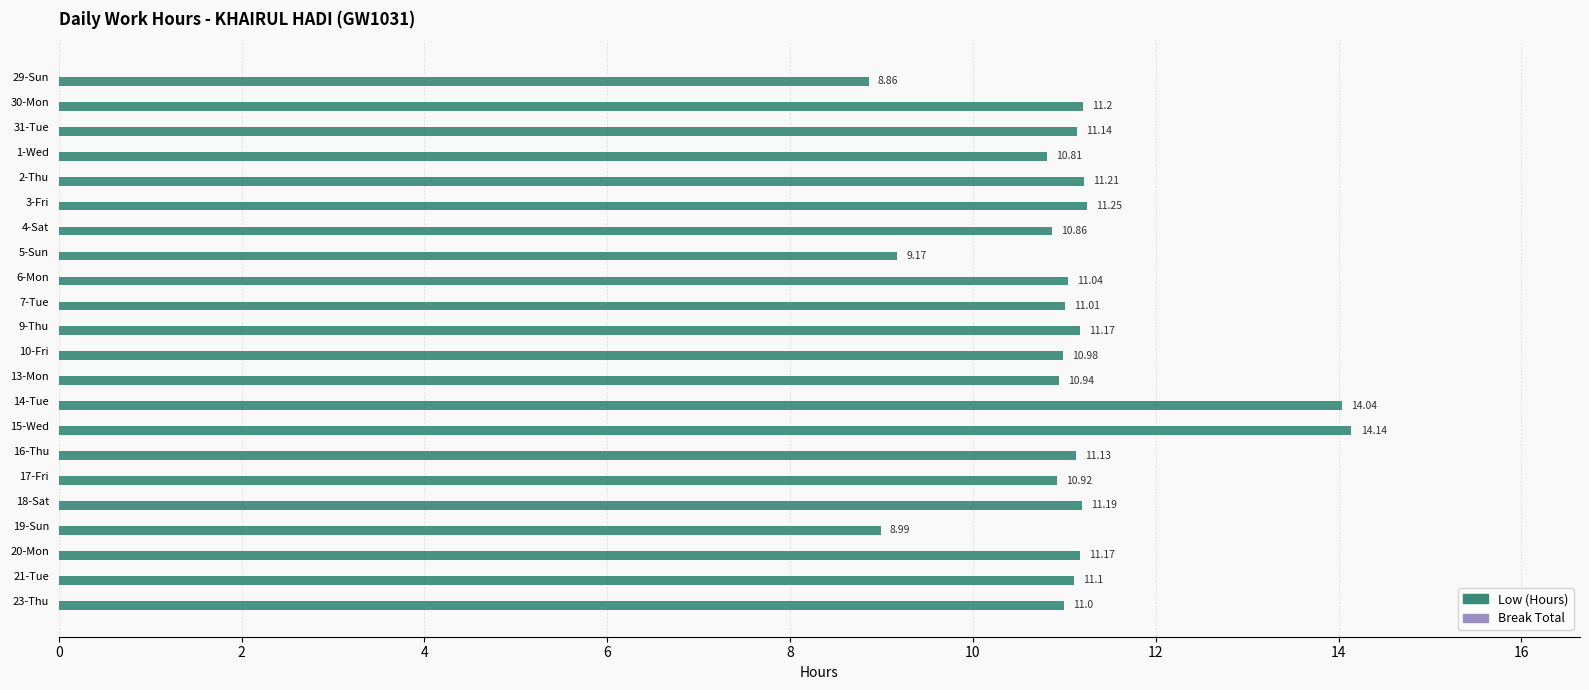

What is the average value?

11.1